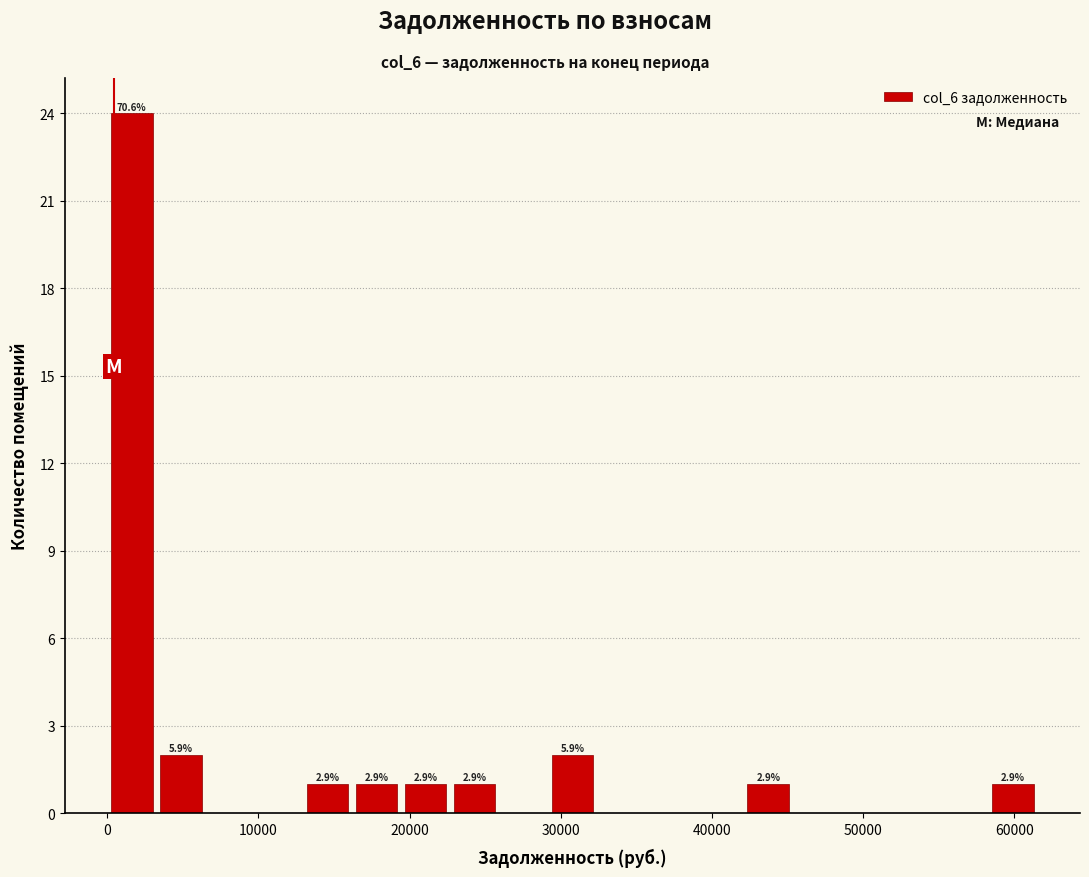

Around what value on the x-axis is the tallest bar? Give the approximate position of its centre, as read against the axis.

2000